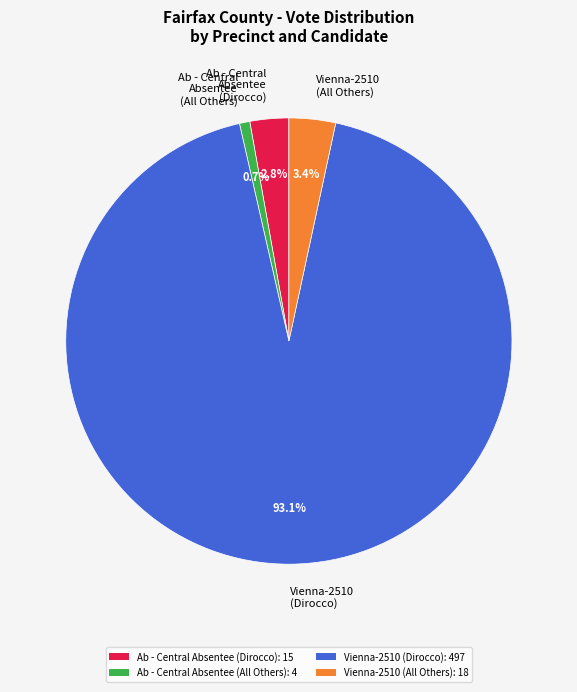

Does any single category account for the majority?

Yes